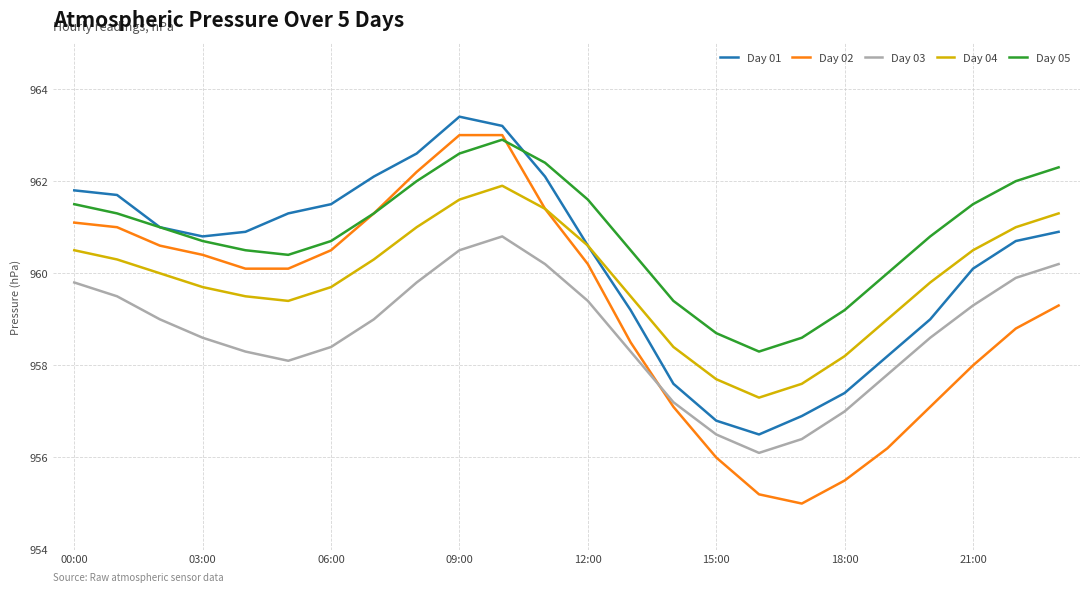

True or false: Day 05 and Day 03 cross at least once.

False